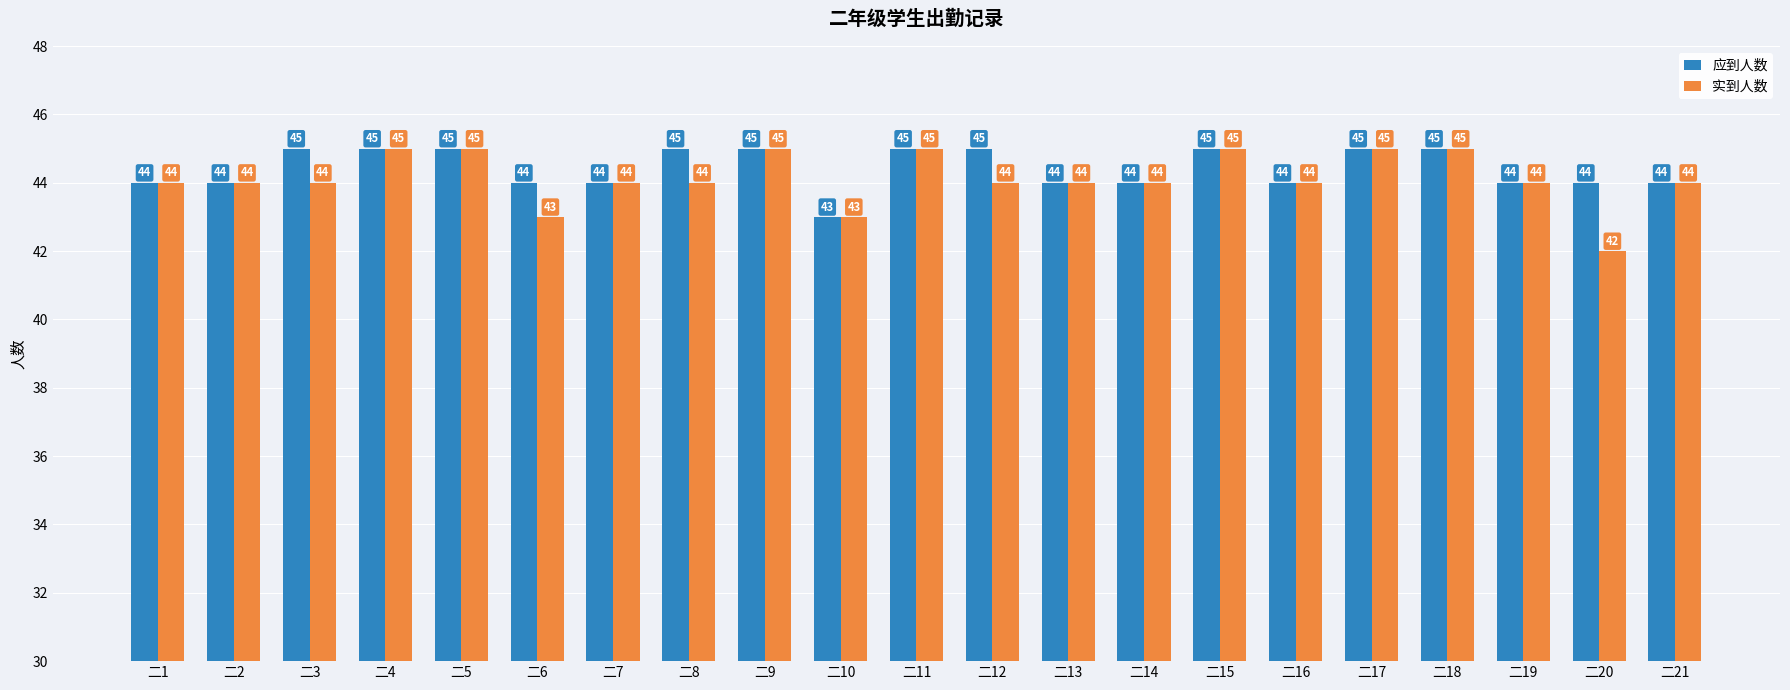

Reading right to left, list all the values displayed in this chart.

应到人数: 二21=44	二20=44	二19=44	二18=45	二17=45	二16=44	二15=45	二14=44	二13=44	二12=45	二11=45	二10=43	二9=45	二8=45	二7=44	二6=44	二5=45	二4=45	二3=45	二2=44	二1=44
实到人数: 二21=44	二20=42	二19=44	二18=45	二17=45	二16=44	二15=45	二14=44	二13=44	二12=44	二11=45	二10=43	二9=45	二8=44	二7=44	二6=43	二5=45	二4=45	二3=44	二2=44	二1=44